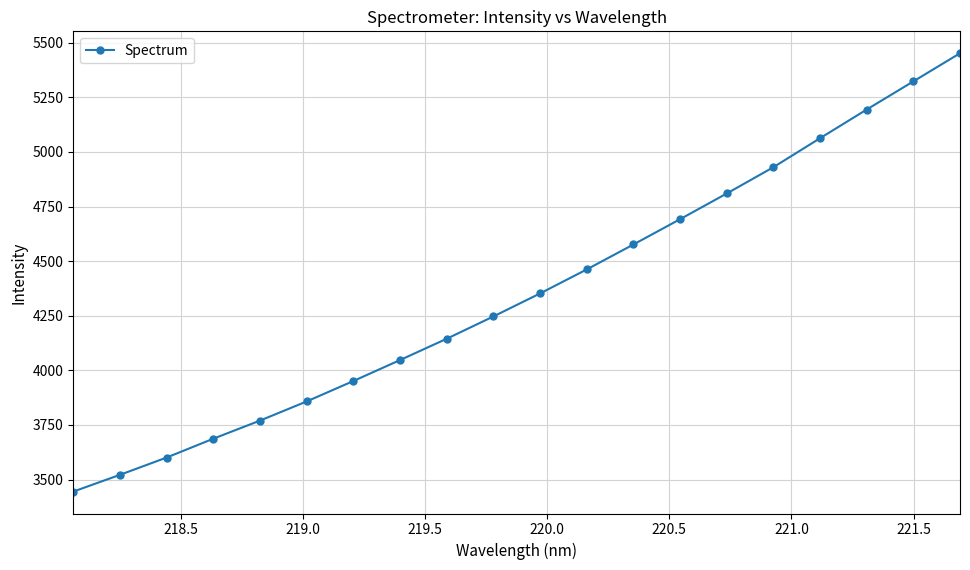

What is the difference between the maximum and minimum values?

2007.0